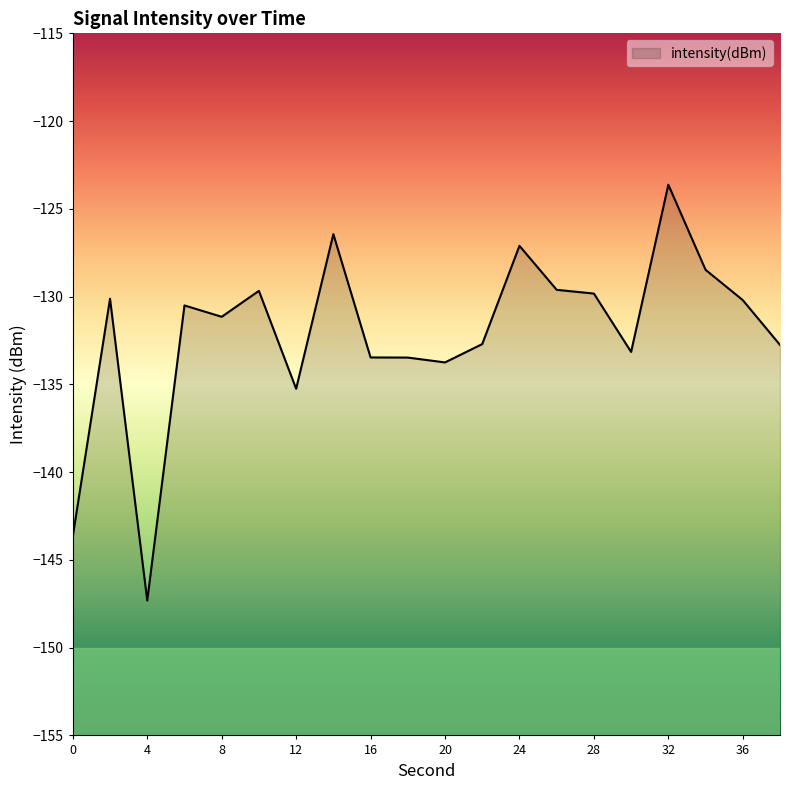

How many points are lower than both their immediate neighbors (excluding endpoints)?

5